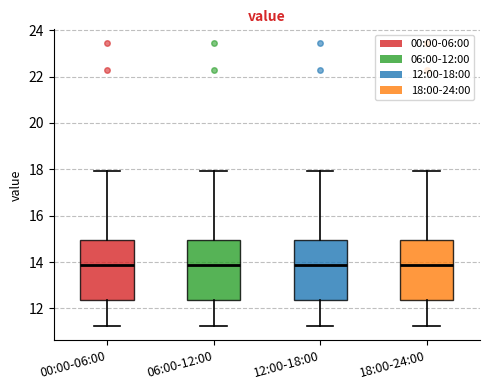

Reading left to right, transcribe this box plot: for each box, give where its median line is, the range the box spans, and where its two whiskers end, as read against the y-axis. The values are not printed on the chart, so give them approximately, as read against the axis.

00:00-06:00: median 13.8, box 12.4 to 15.0, whiskers 11.2 to 18.0
06:00-12:00: median 13.8, box 12.4 to 15.0, whiskers 11.2 to 18.0
12:00-18:00: median 13.8, box 12.4 to 15.0, whiskers 11.2 to 18.0
18:00-24:00: median 13.8, box 12.4 to 15.0, whiskers 11.2 to 18.0